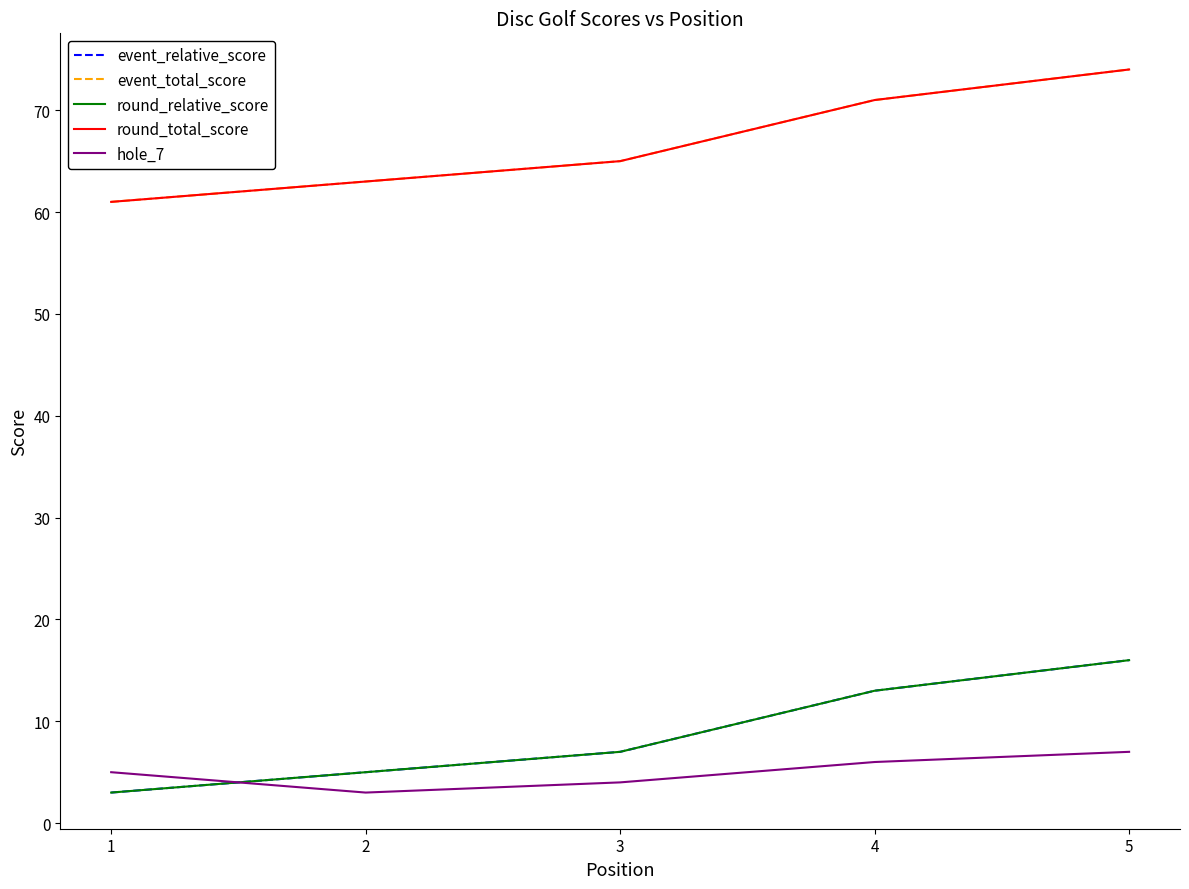

What is the spread (max minus min) of values at 3?

61